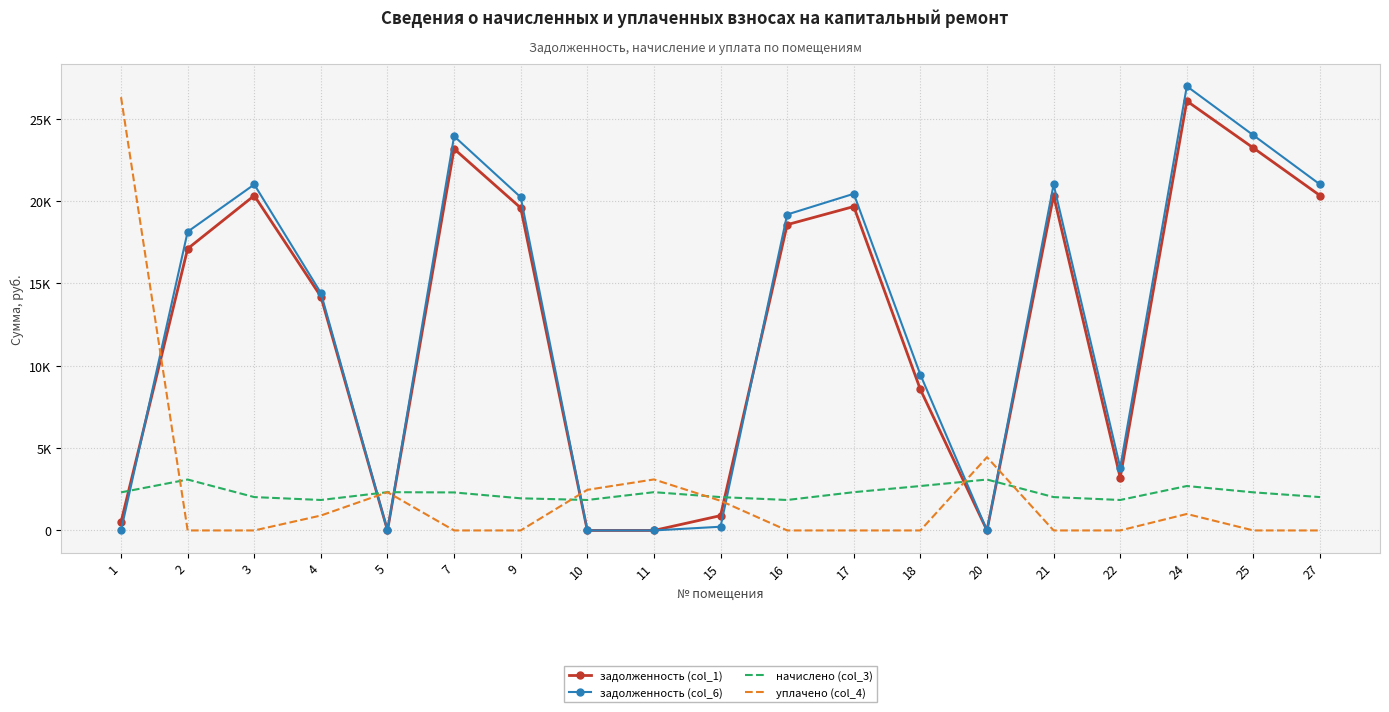

What are all the series names shown in the legend?

задолженность (col_1), задолженность (col_6), начислено (col_3), уплачено (col_4)